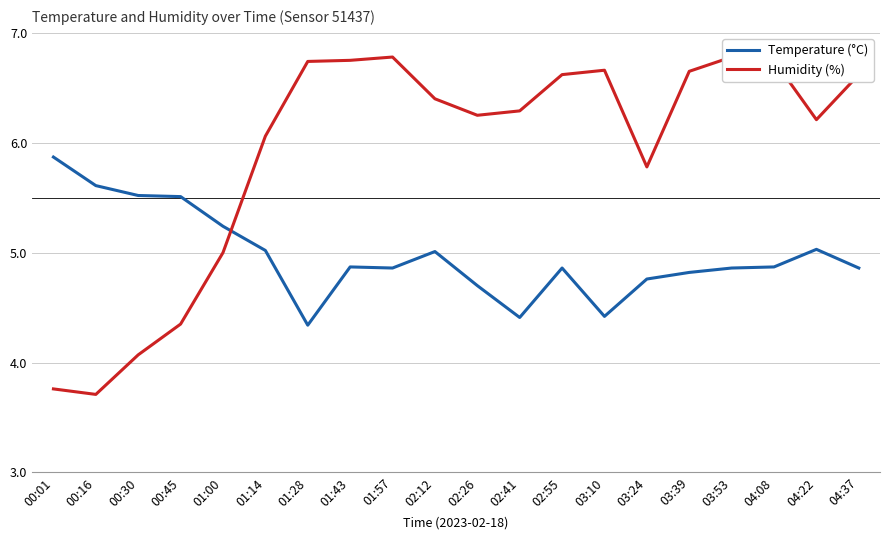

What is the value of the Humidity (%) point at the 10th from the left?

6.4